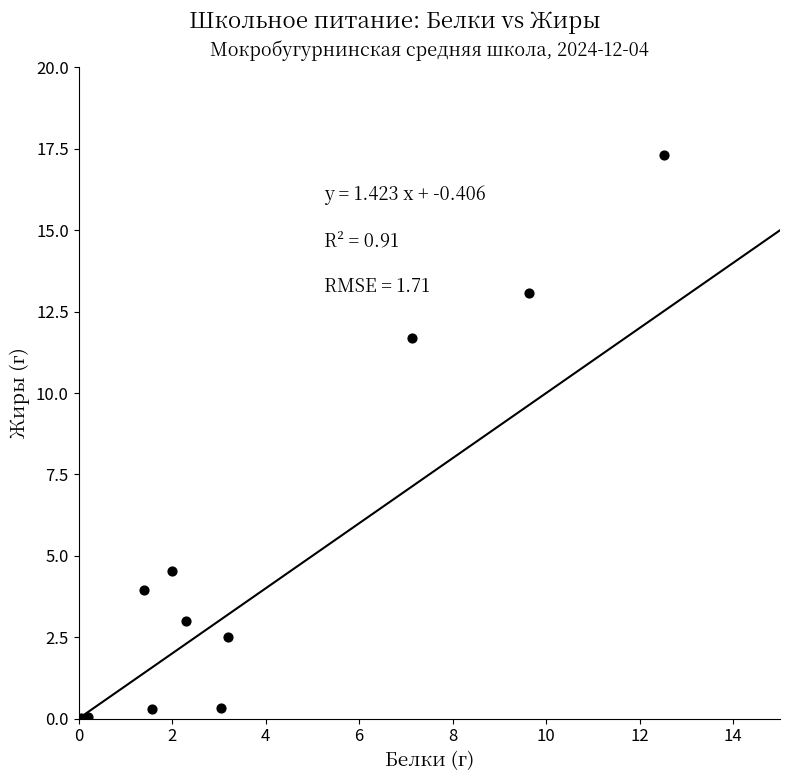

What Y value in the scatter plot is closest to 8?

4.5